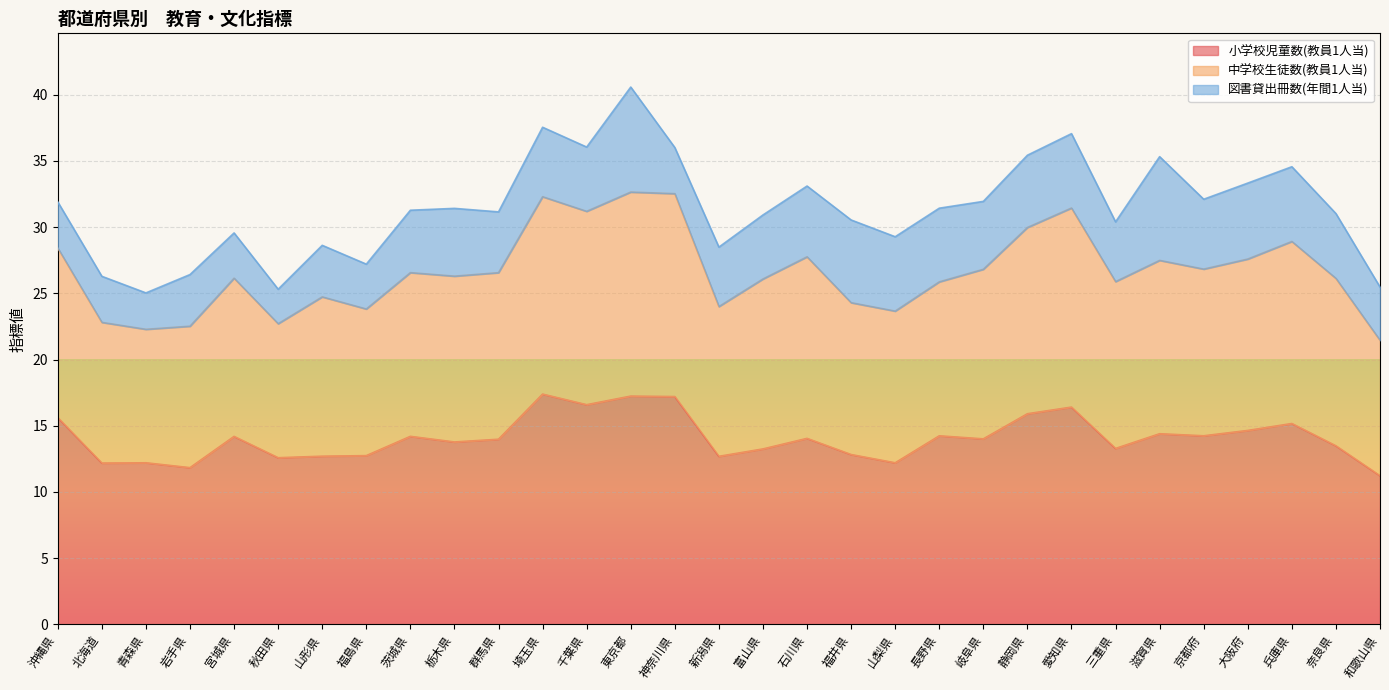

What is the spread (max minus min) of values at 兵庫県?

9.5